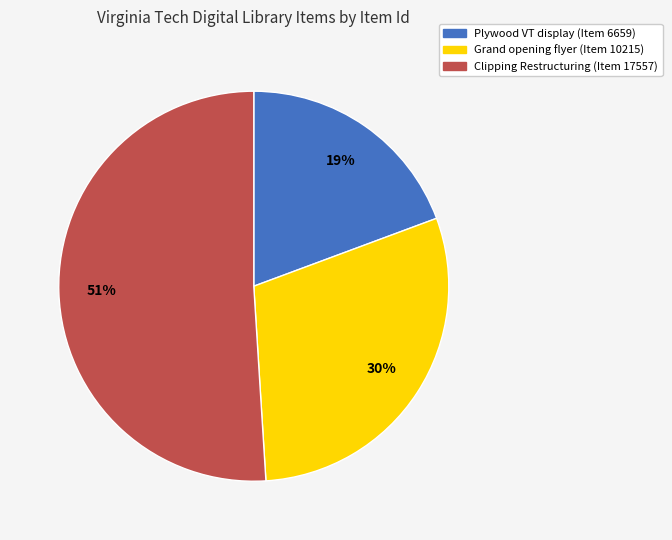

Which slice is the smallest?

Plywood VT display (Item 6659)